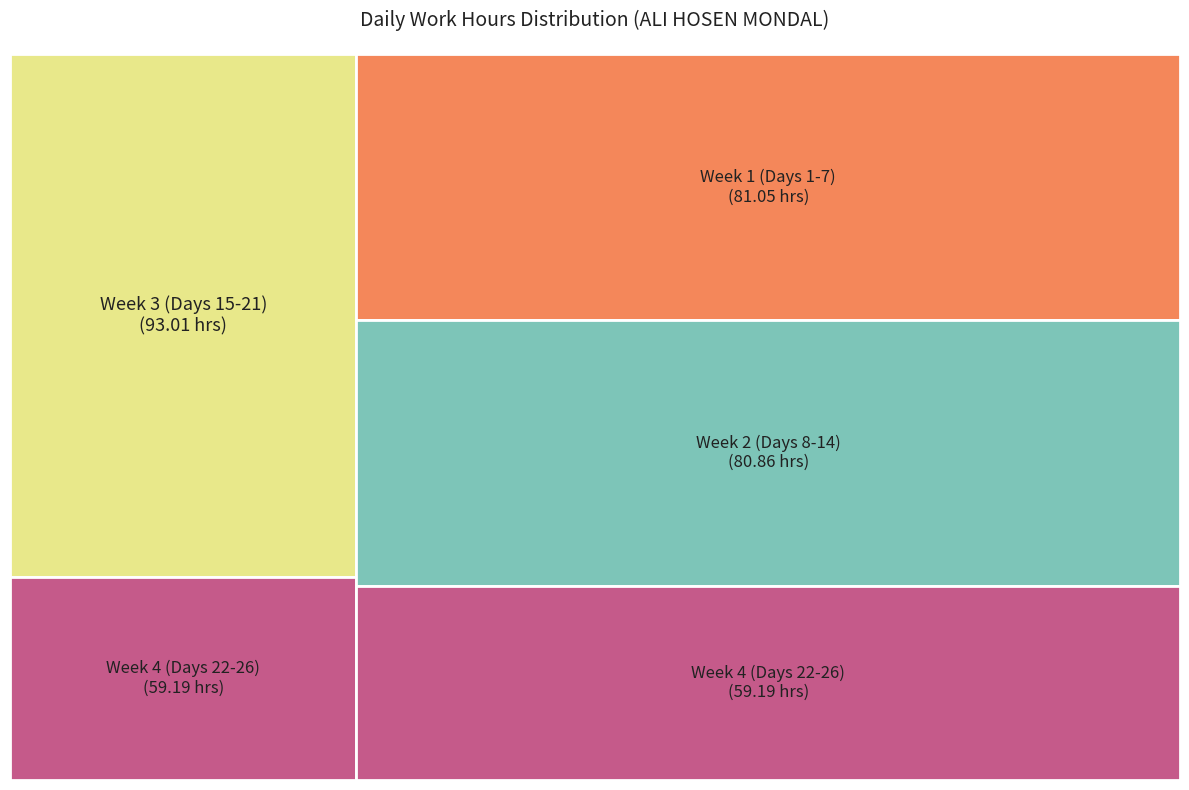

Is the sum of 8 and 10 greater than half?

No